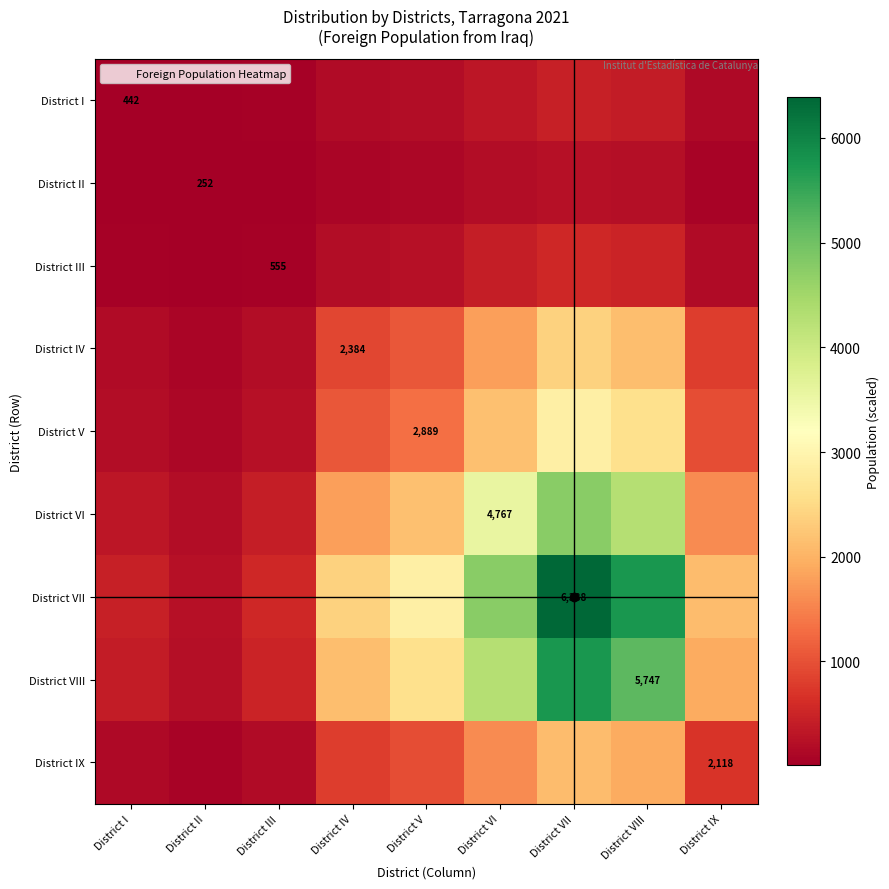

What is the difference between the highest and lowest values at District VII?

6136.0